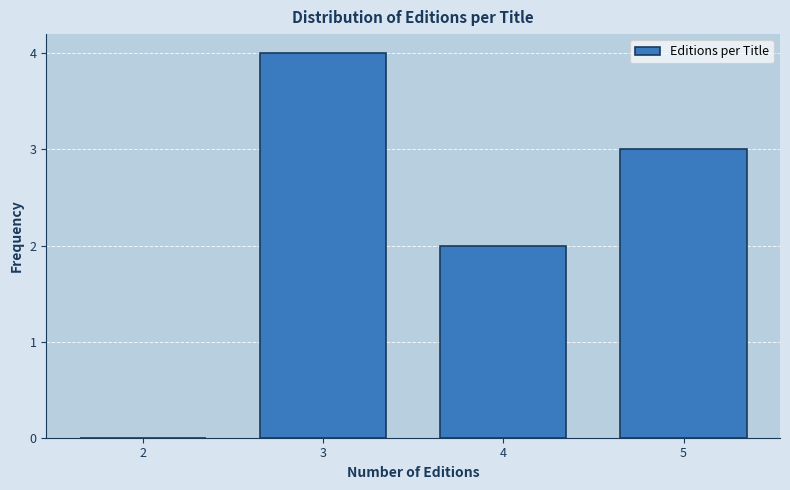

Reading left to right, list all the values displayed in this chart.

2=0	3=4	4=2	5=3